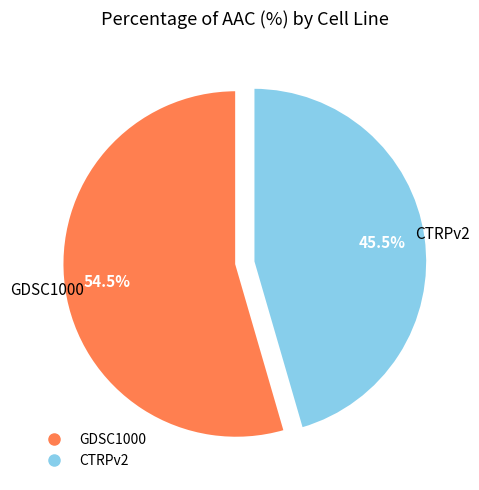

Between GDSC1000 and CTRPv2, which is larger?

GDSC1000